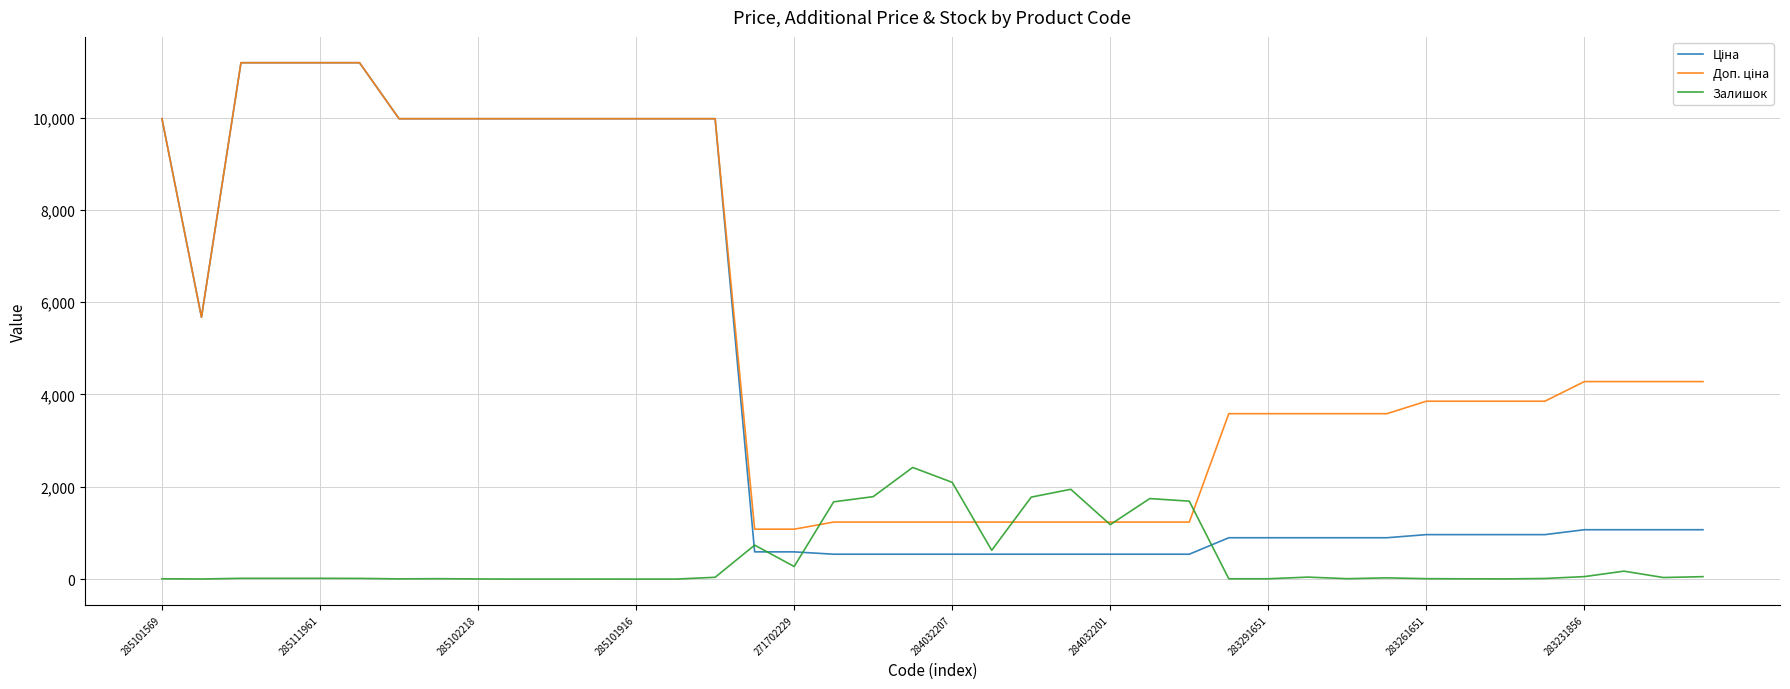

What is the maximum value for Залишок?

2419.0